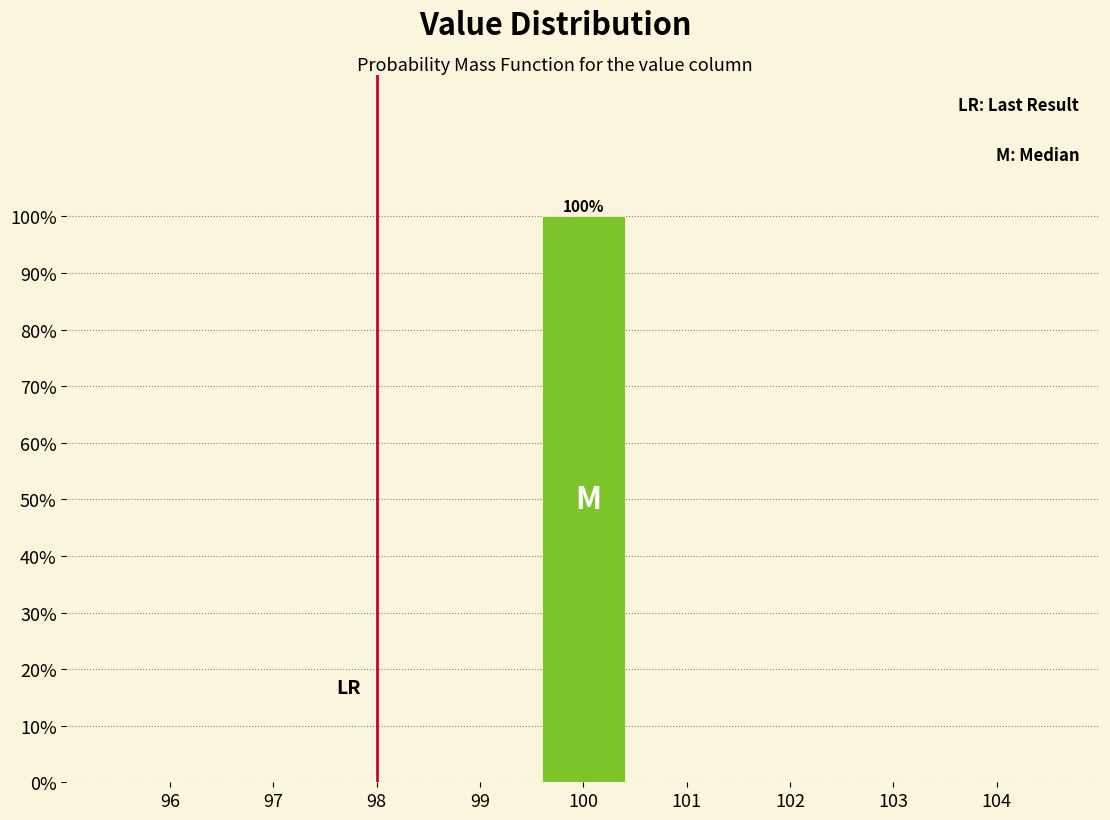

Over which range of the x-axis is the bar tallest?

99.5 to 100.5